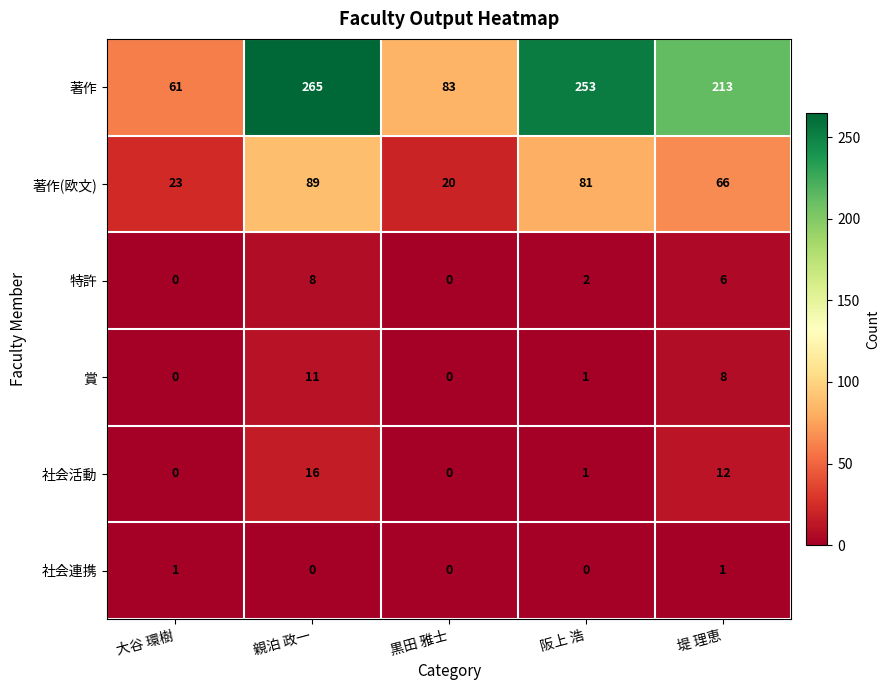

How many series are shown in this chart?

6